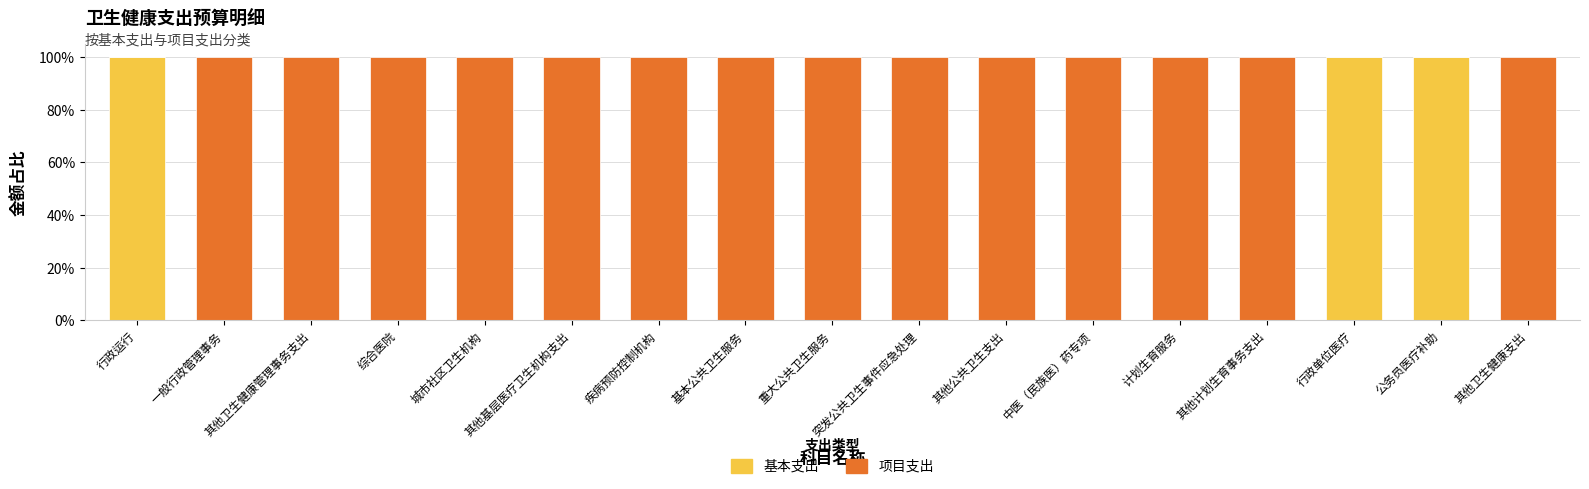

True or false: 基本支出 has a value of 0 at 突发公共卫生事件应急处理.

True